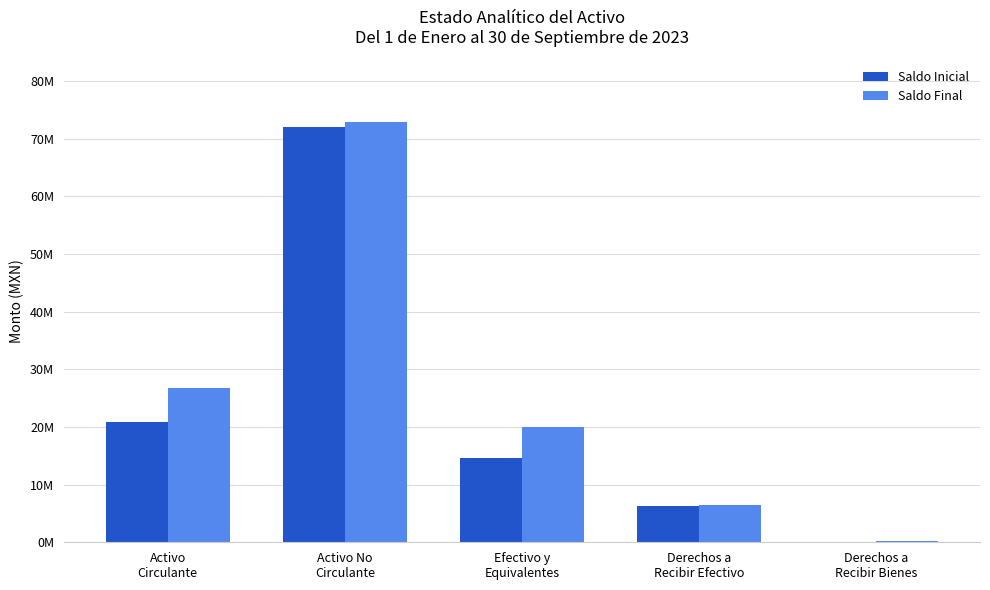

Where is Saldo Final nearest to the value 36488175?

Activo
Circulante